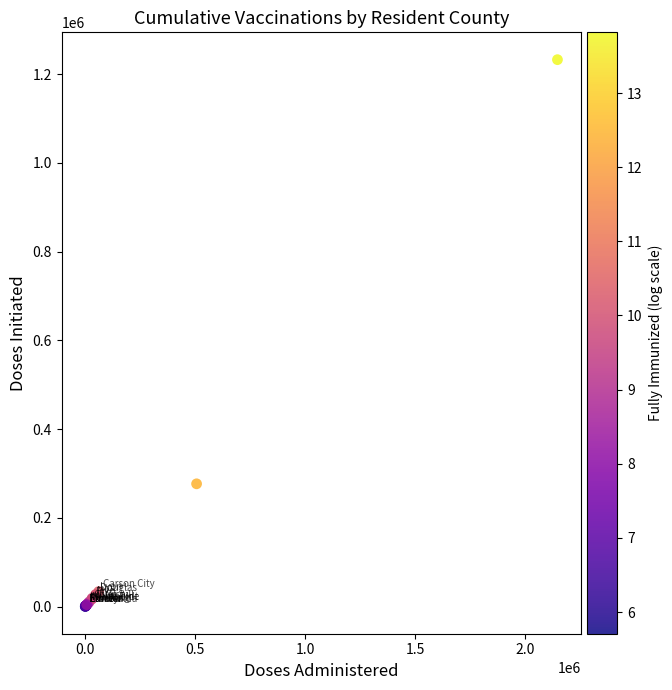

What Y value in the scatter plot is closest to 616470?

276613